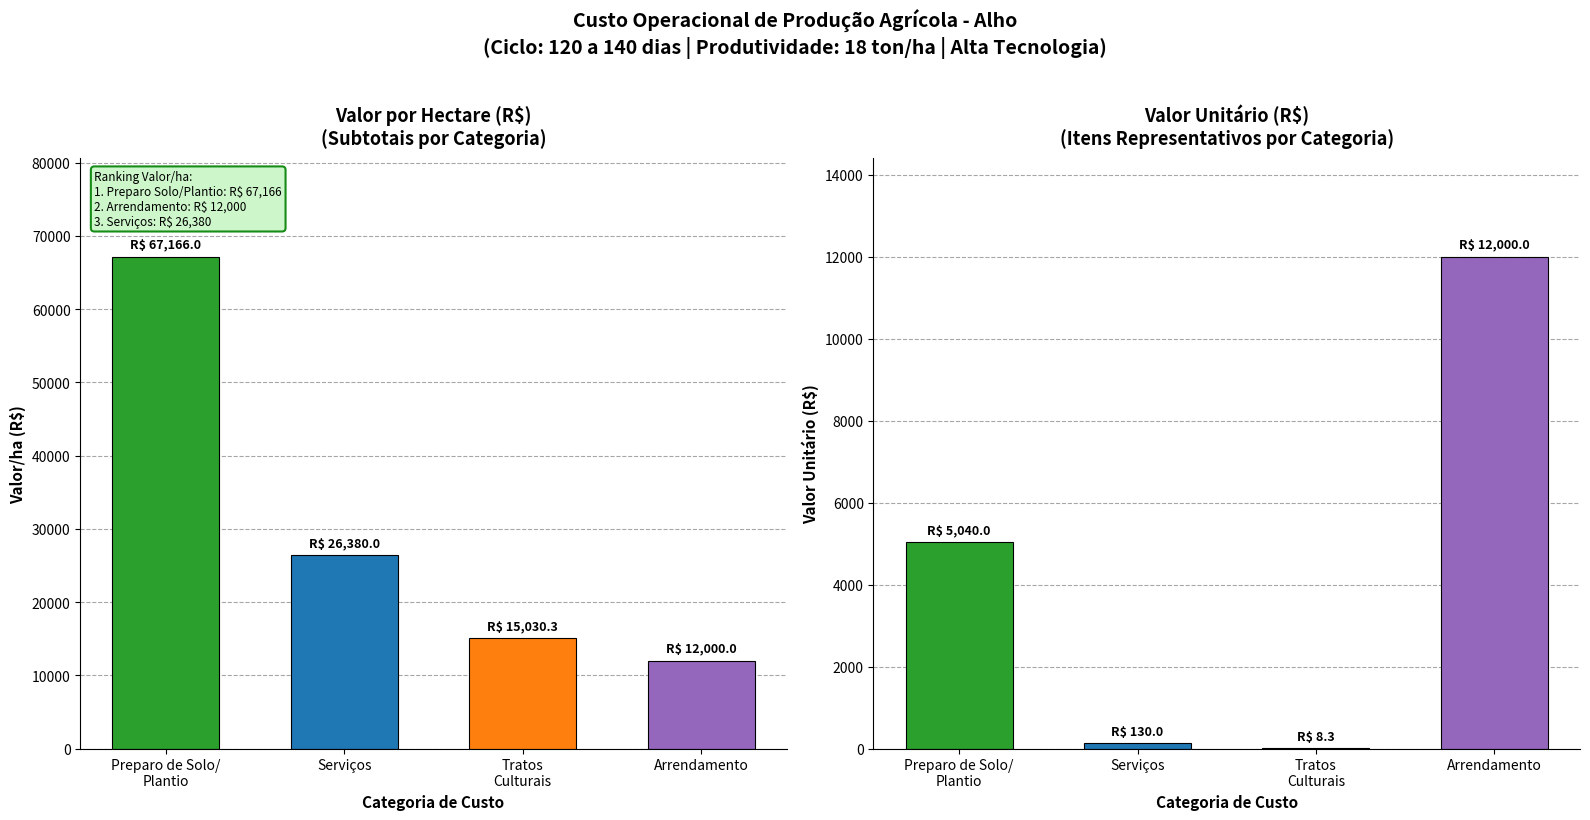

Which category has the lowest value across all series?

Tratos
Culturais